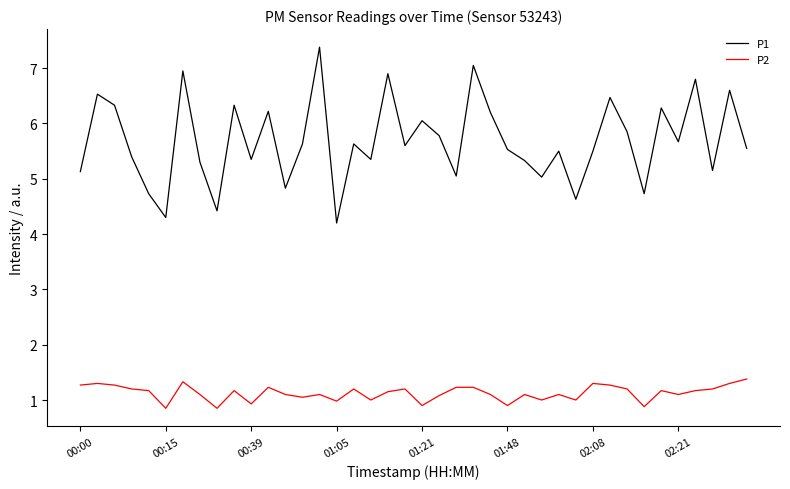

What is the difference between the maximum and minimum values in the P1 series?

3.2